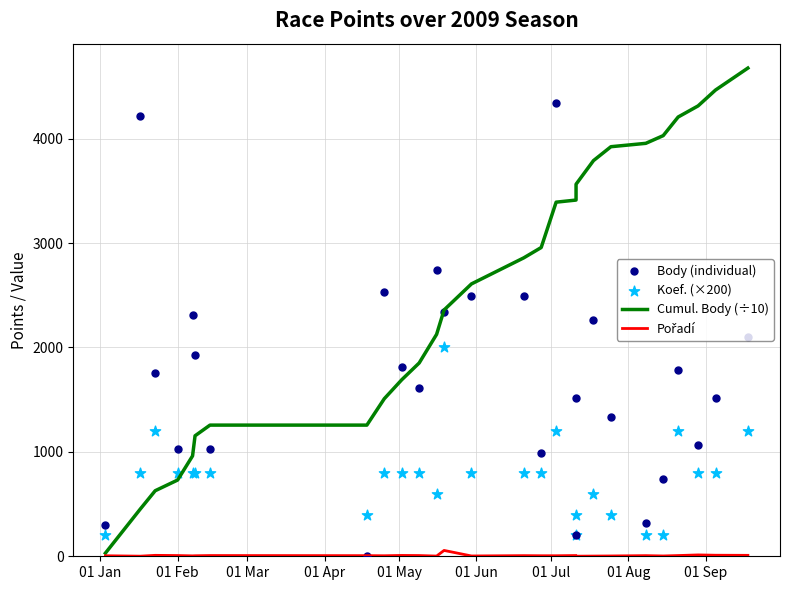

What are all the series names shown in the legend?

Cumul. Body (÷10), Pořadí, Body (individual), Koef. (×200)